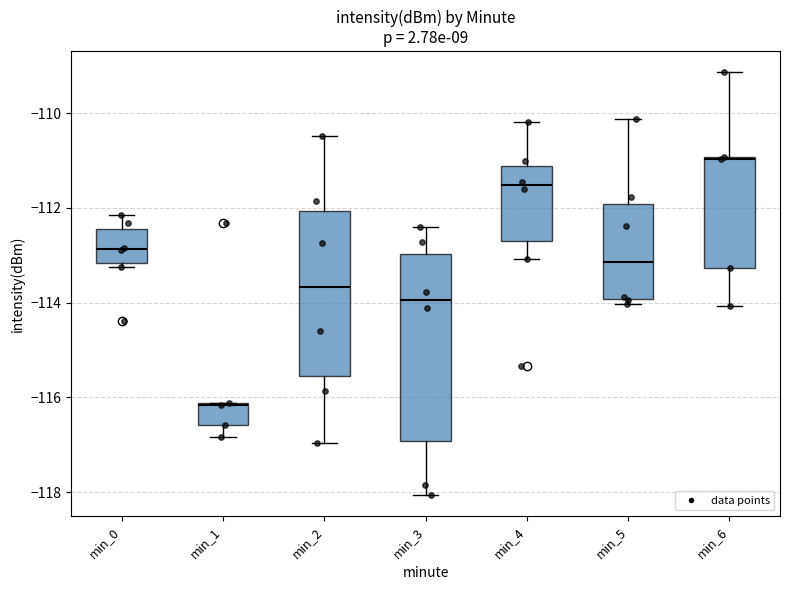

Reading left to right, transcribe this box plot: for each box, give where its median line is, the range the box spans, and where its two whiskers end, as read against the y-axis. The values are not printed on the chart, so give them approximately, as read against the axis.

min_0: median -112.8, box -113.2 to -112.4, whiskers -113.2 (just below the box's lower edge) to -112.2
min_1: median -116.2, box -116.6 to -116.2, whiskers -116.8 to -116.2
min_2: median -113.6, box -115.6 to -112.0, whiskers -117.0 to -110.4
min_3: median -114.0, box -117.0 to -113.0, whiskers -118.0 to -112.4
min_4: median -111.6, box -112.8 to -111.2, whiskers -113.0 to -110.2
min_5: median -113.2, box -114.0 to -112.0, whiskers -114.0 (just below the box's lower edge) to -110.2
min_6: median -111.0 (just below the box's upper edge), box -113.2 to -111.0, whiskers -114.0 to -109.2